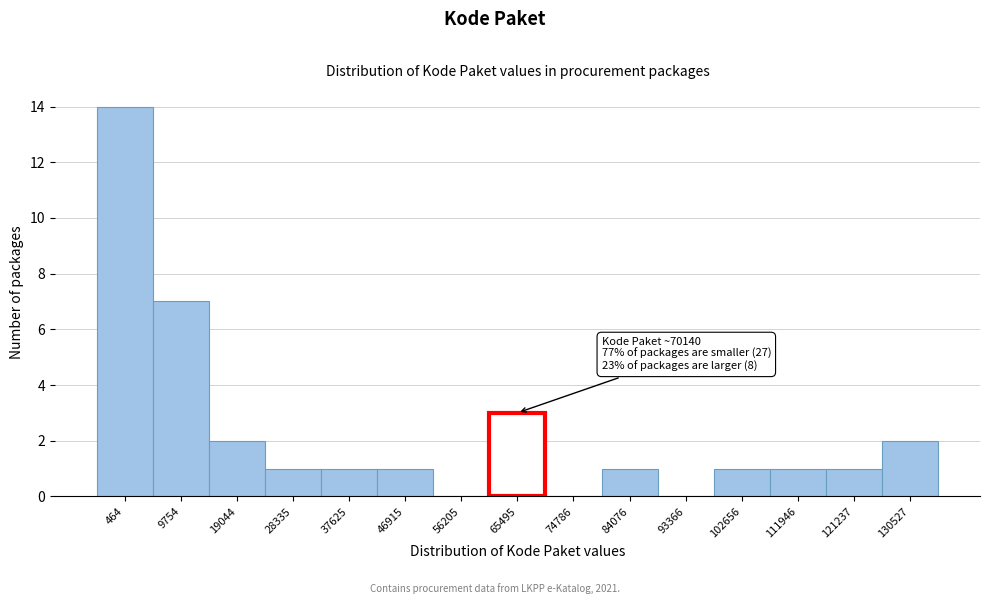

Reading left to right, what are all the values shown in this chart?

464=14	9754=7	19044=2	28335=1	37625=1	46915=1	56205=0	65495=3	74786=0	84076=1	93366=0	102656=1	111946=1	121237=1	130527=2